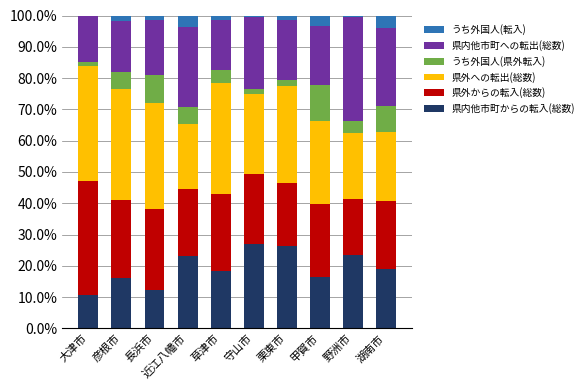

The value of 県内他市町からの転入(総数) at 草津市 is 24.1. True or false?

False